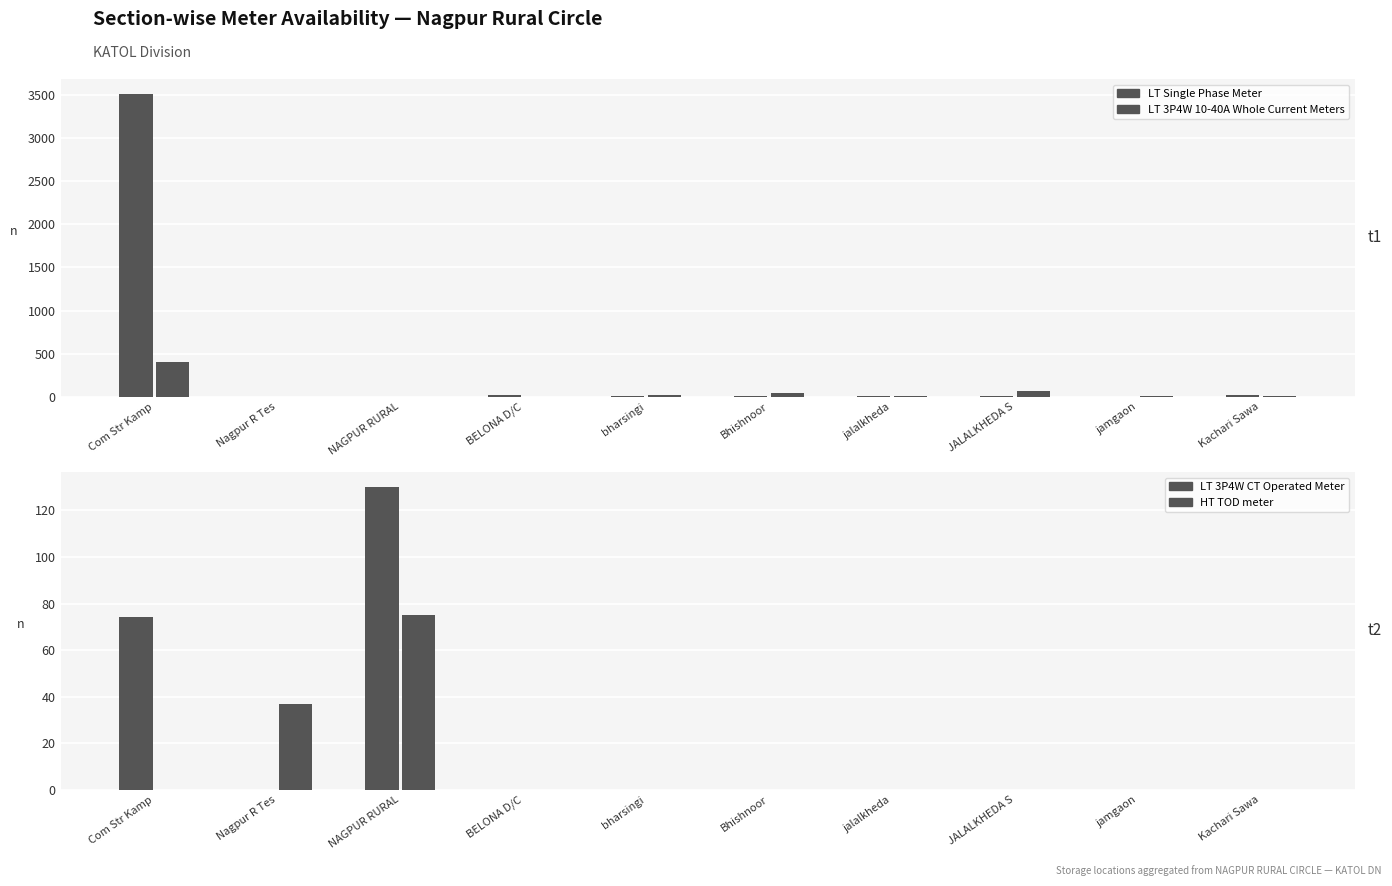

Which series changed the most between NAGPUR RURAL and jalalkheda?

LT 3P4W CT Operated Meter